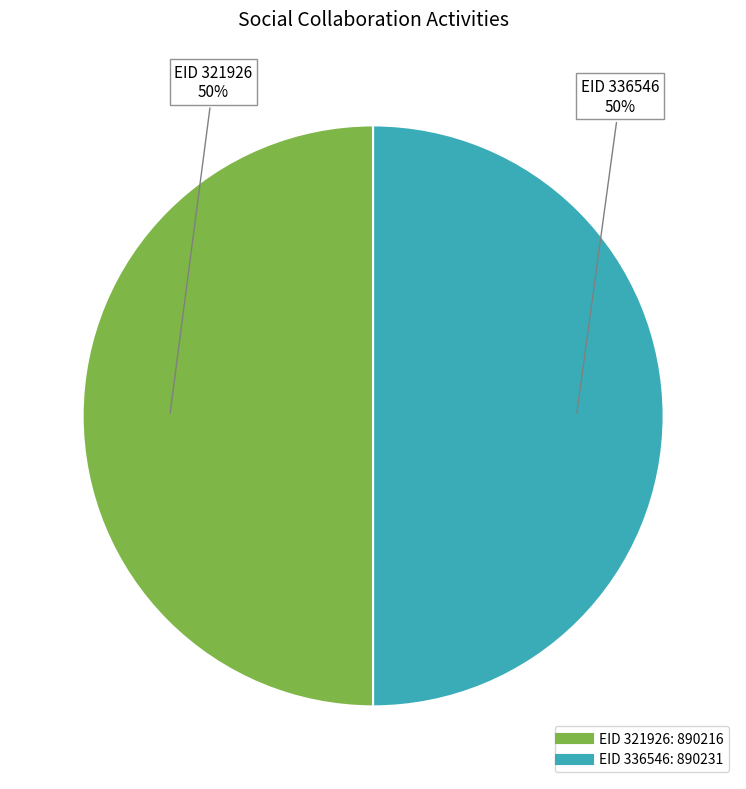

To the nearest percent, what is the average slice percentage?

50%